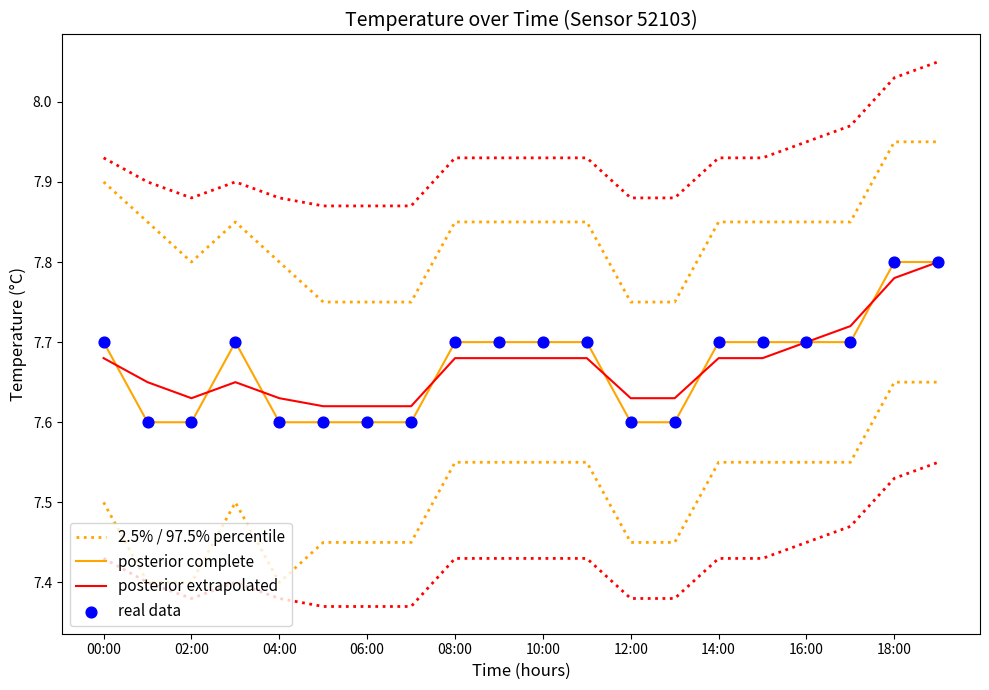

Which series has the widest spread of Y values?

2.5% / 97.5% percentile